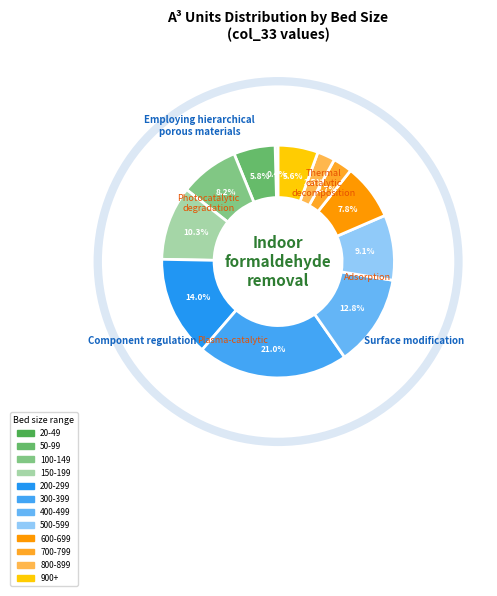

What is the ratio of the value at 500-599 to the value at 50-99?

1.6